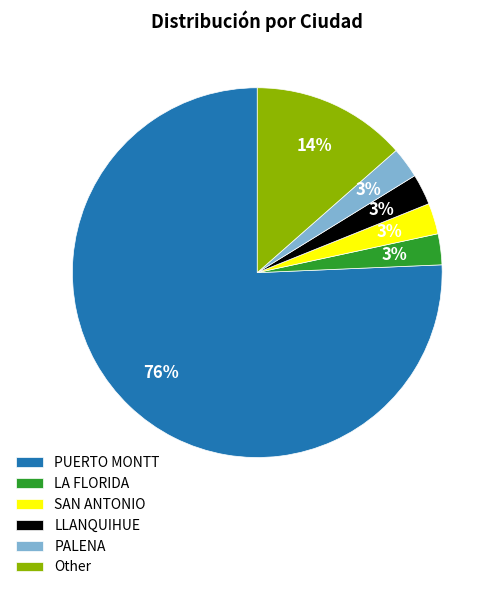

What percentage is the LLANQUIHUE slice, to the nearest percent?

3%